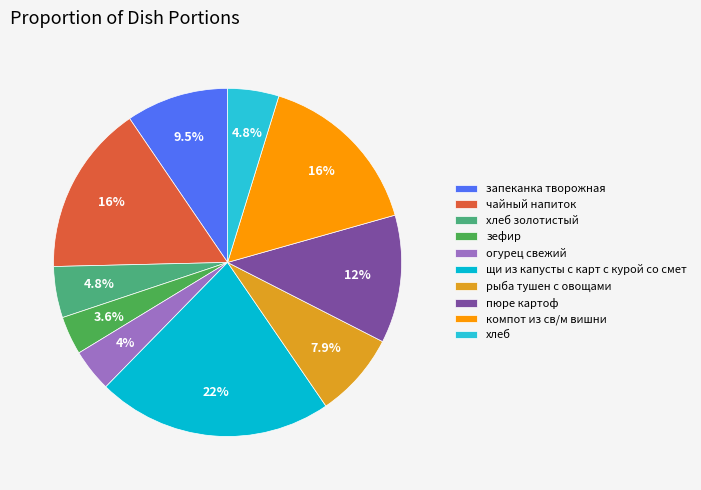

What portion of the pie excludes запеканка творожная?

90.5%